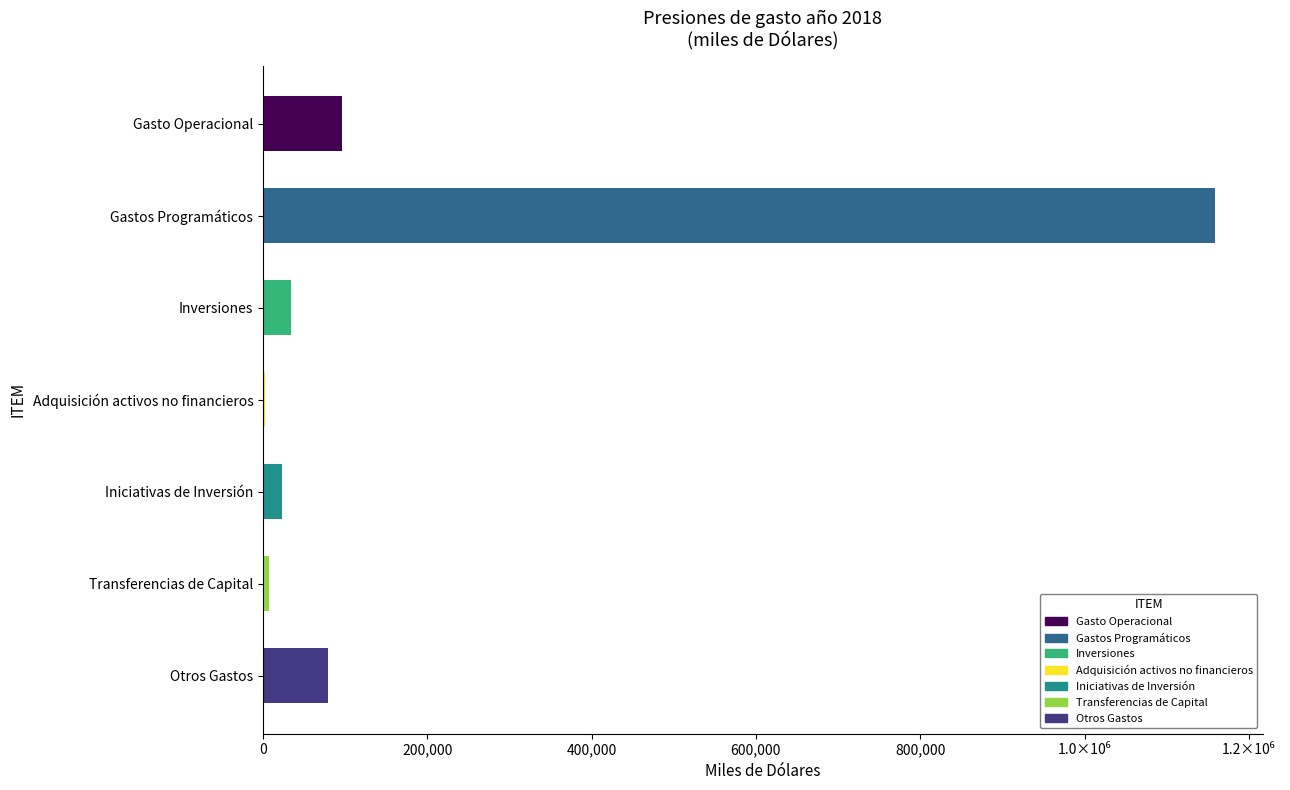

Are the bars horizontal?

Yes